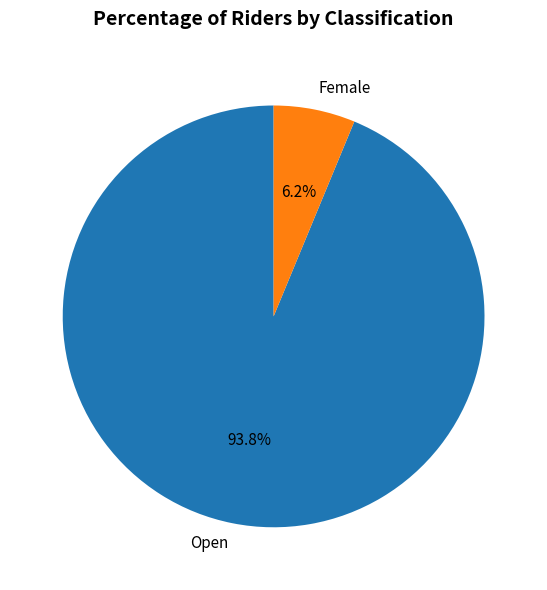

What percentage is the Open slice, to the nearest percent?

94%